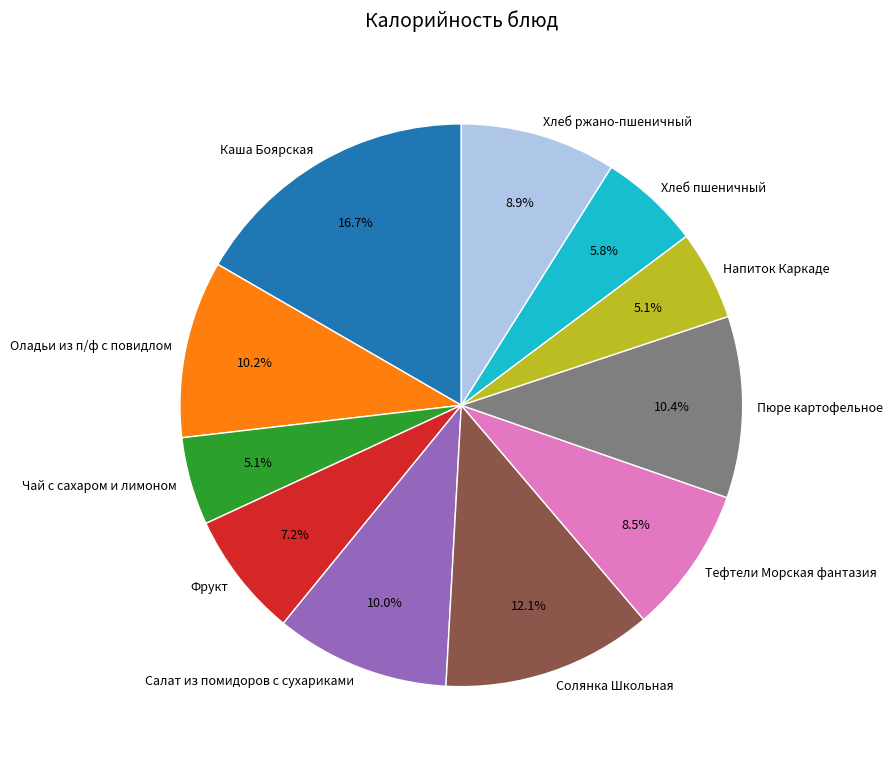

Which has a higher value, Напиток Каркаде or Оладьи из п/ф с повидлом?

Оладьи из п/ф с повидлом